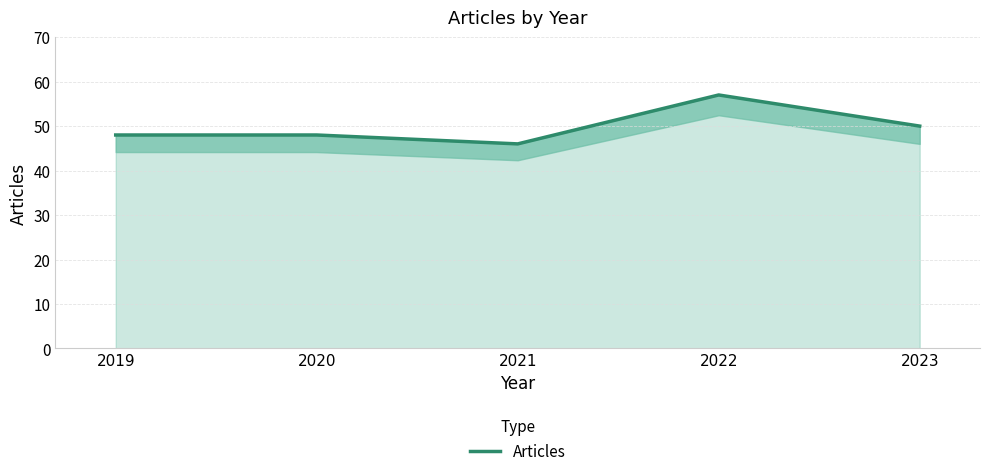

How many series are shown in this chart?

1